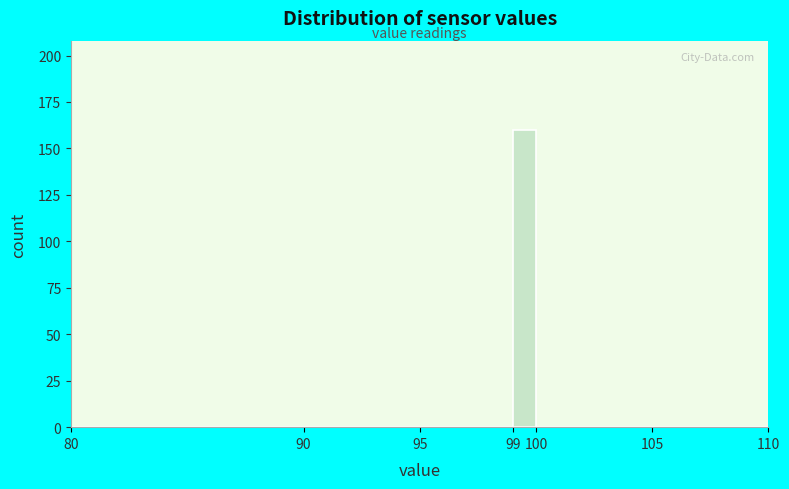

Over which range of the x-axis is the bar tallest?

99 to 100